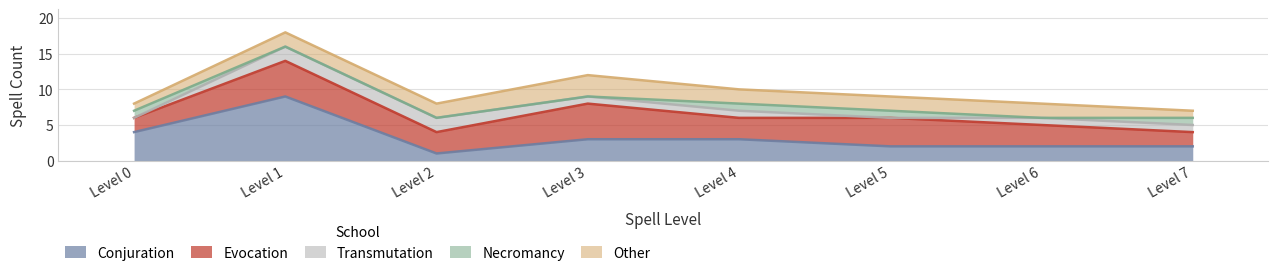

Which series has the largest total across all categories?

Evocation